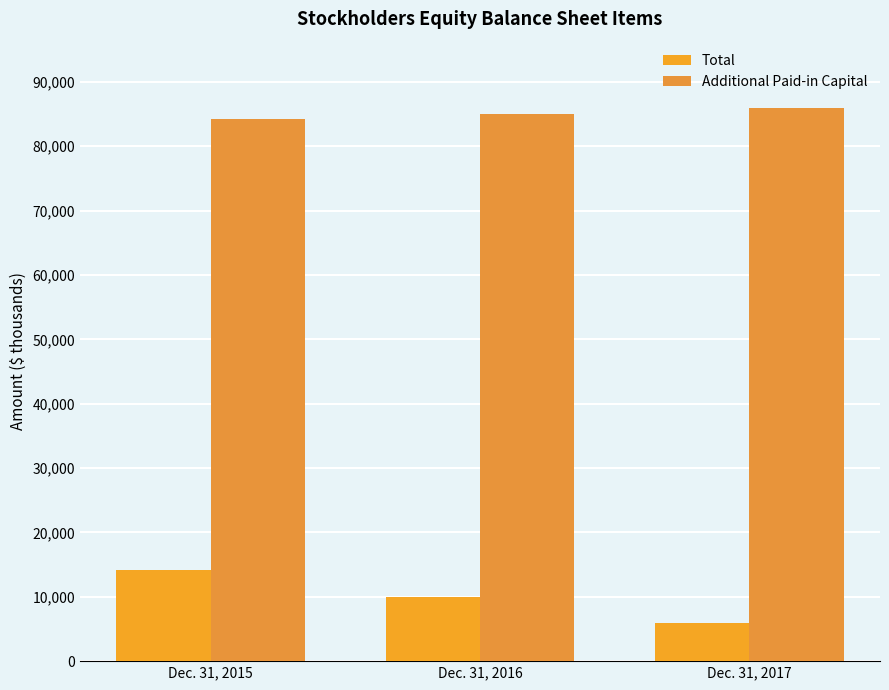

Reading left to right, what are all the values shown in this chart?

Total: Dec. 31, 2015=14128	Dec. 31, 2016=9902	Dec. 31, 2017=5880
Additional Paid-in Capital: Dec. 31, 2015=84258	Dec. 31, 2016=85014	Dec. 31, 2017=85944